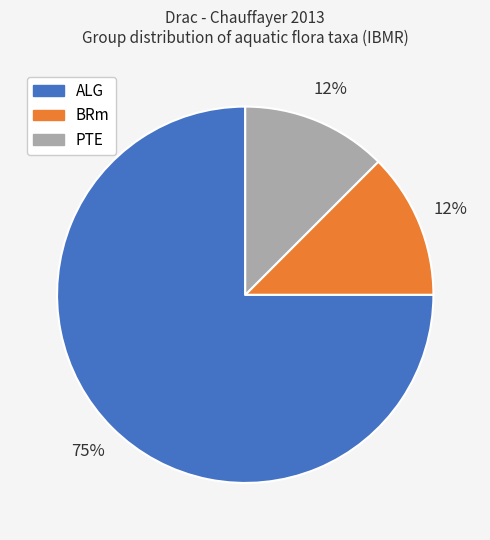

Is it true that PTE is 3% of the pie?

False